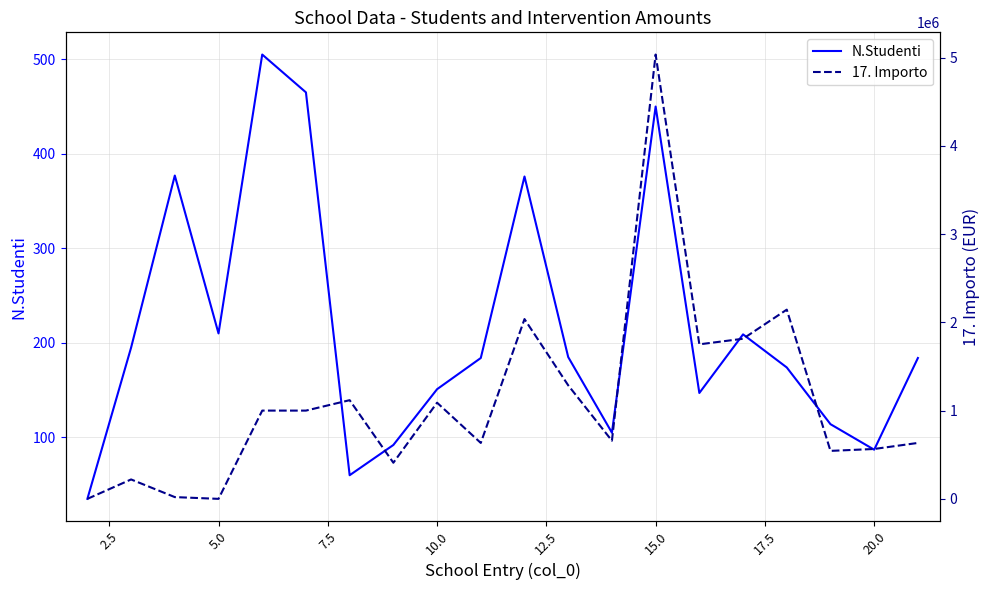

What is the lowest value of the N.Studenti series?

35